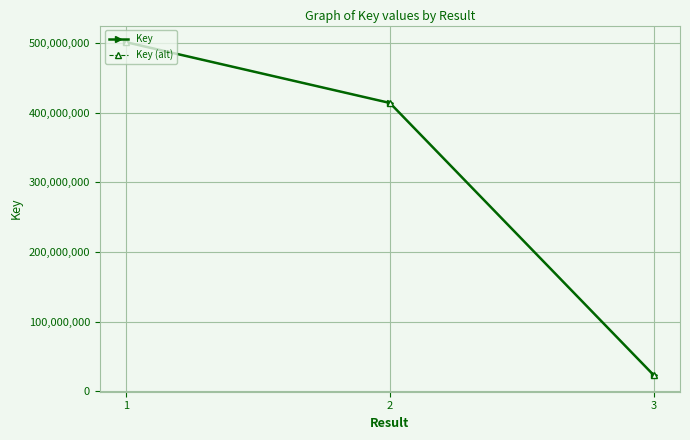

Which series has the largest range (max minus min)?

Key